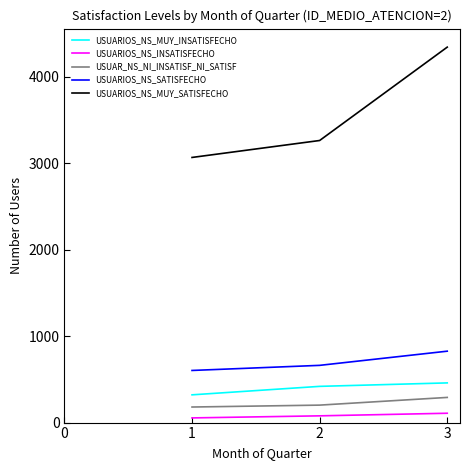

What is the minimum value for USUARIOS_NS_SATISFECHO?

603